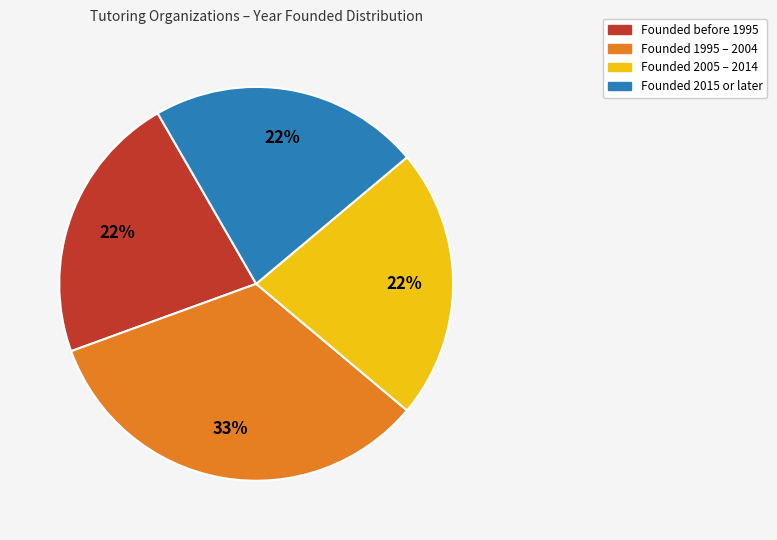

Is there any slice that represents more than half of the pie?

No